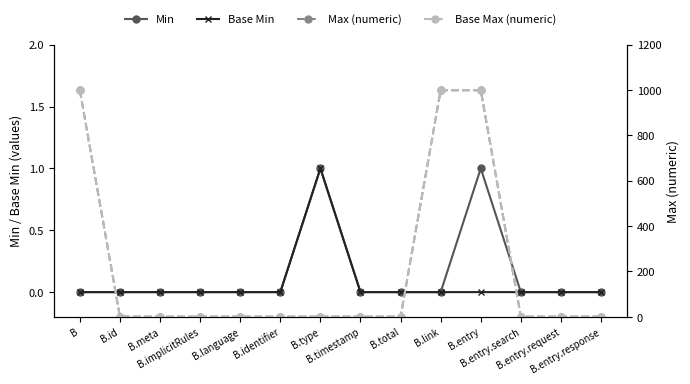

Between B.entry.search and B.timestamp, which is larger?

B.entry.search